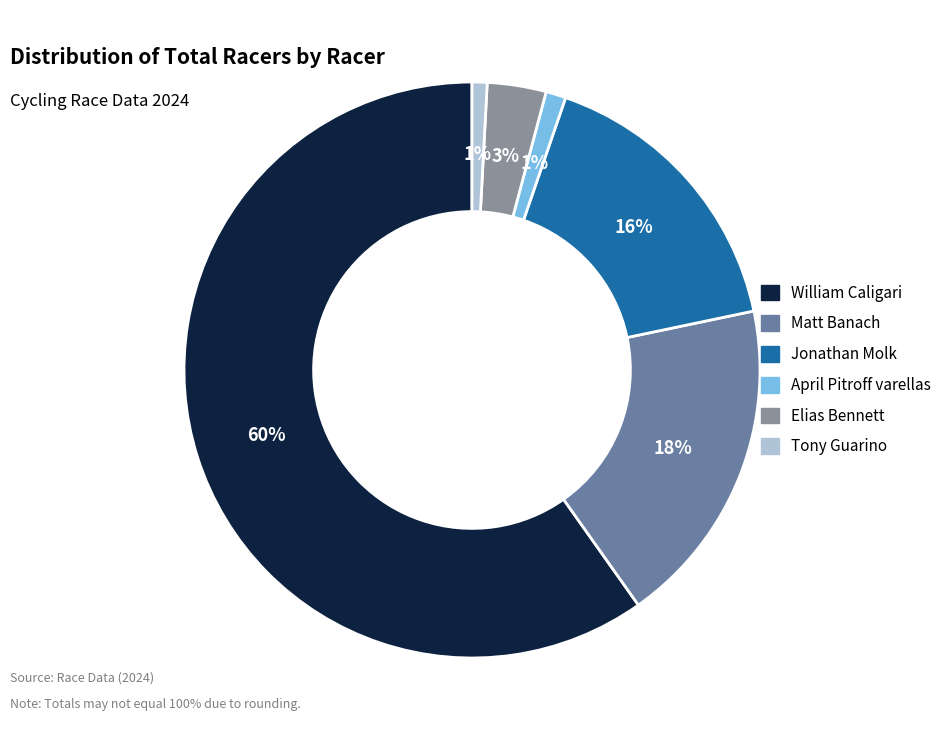

How much of the chart is everything except Elias Bennett?

96.7%